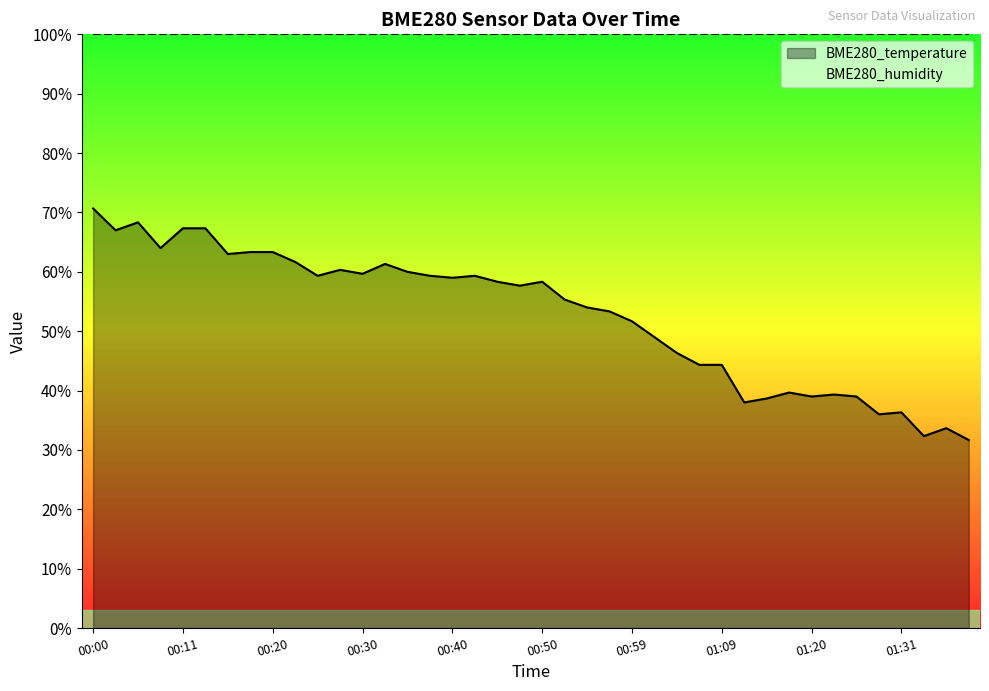

True or false: the data shows 27.6 at 00:40.

False